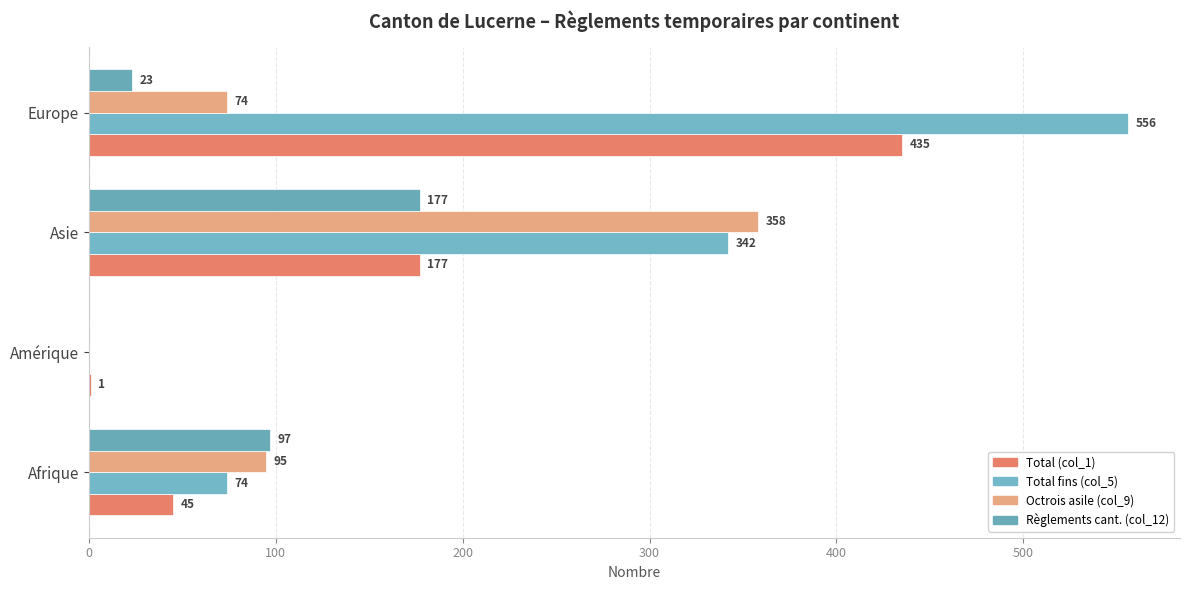

How many series are shown in this chart?

4